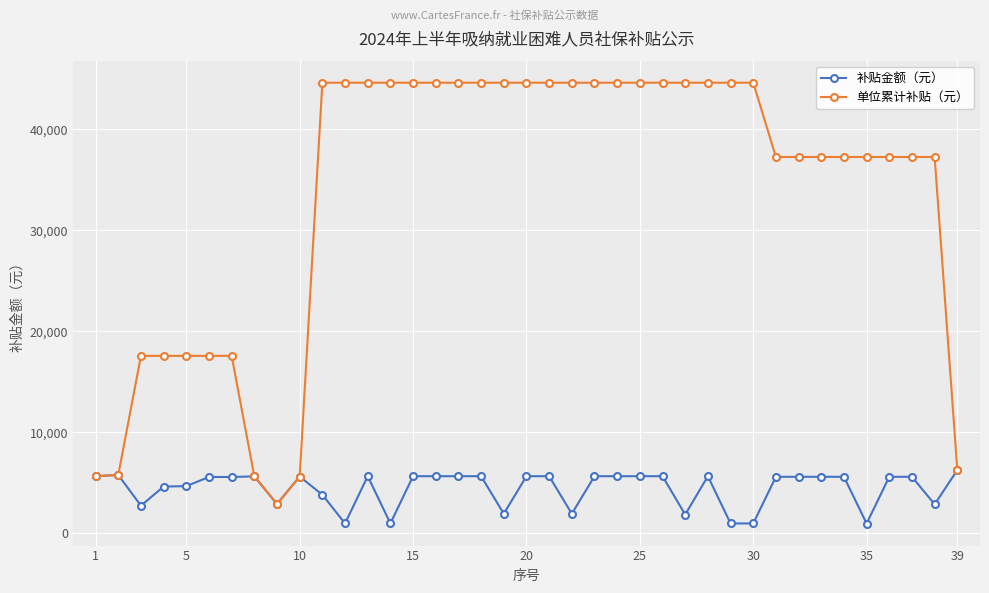

What is the difference between the second highest and minimum values in the 单位累计补贴（元） series?

41720.5